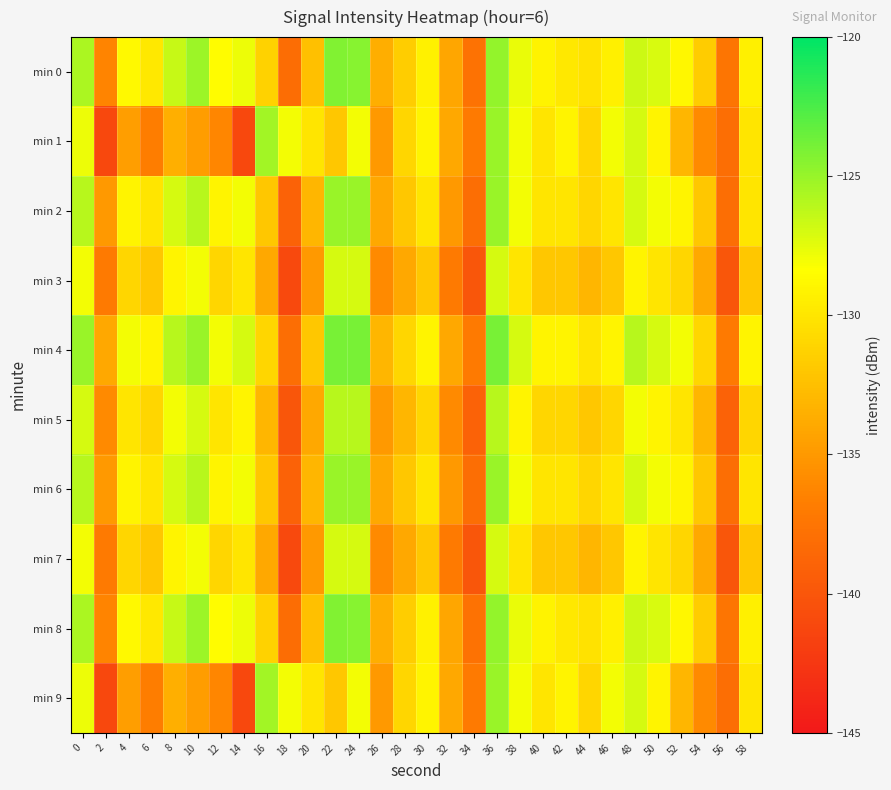

Which series changed the most between 2 and 44?

min 1